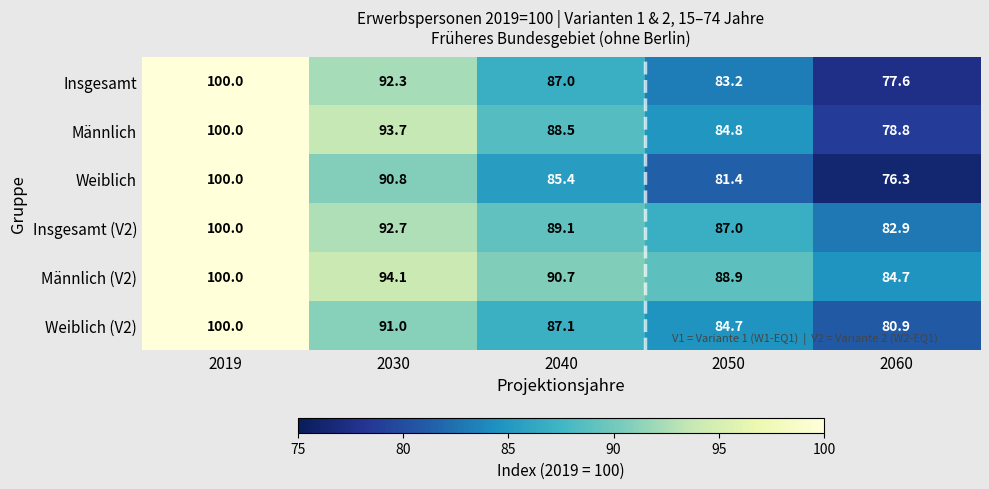

Count the number of categories in the chart.

5